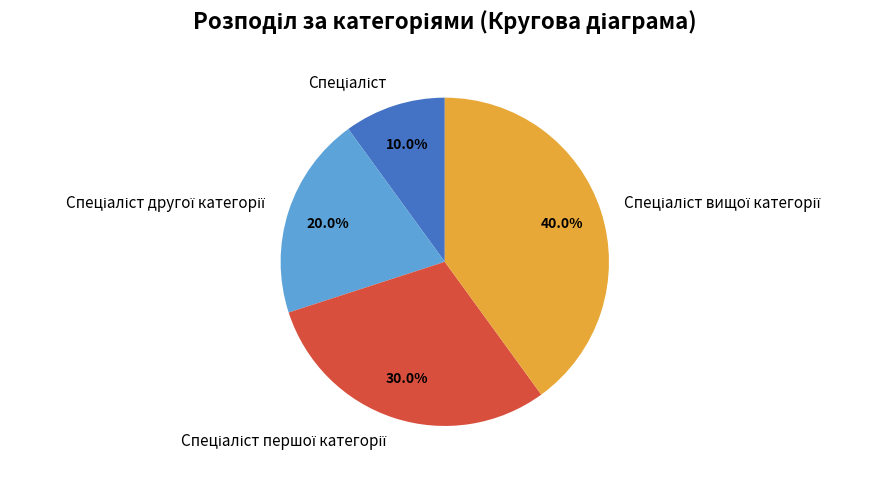

To the nearest percent, what is the difference between the largest and smallest slice percentages?

30%